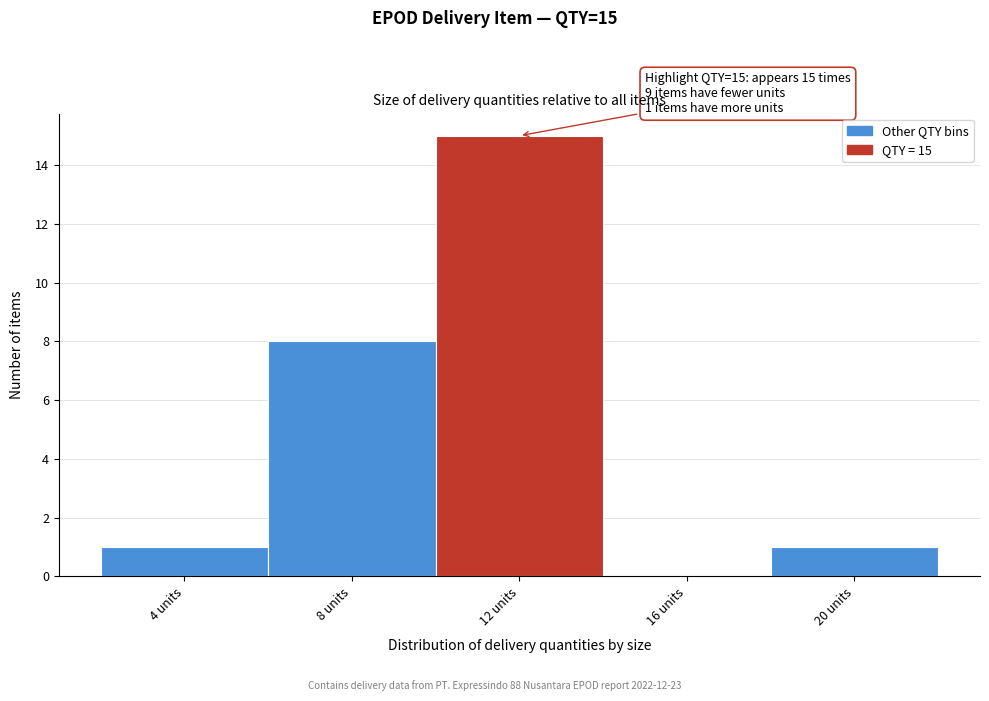

Reading right to left, what are all the values shown in this chart?

20 units=1	16 units=0	12 units=15	8 units=8	4 units=1